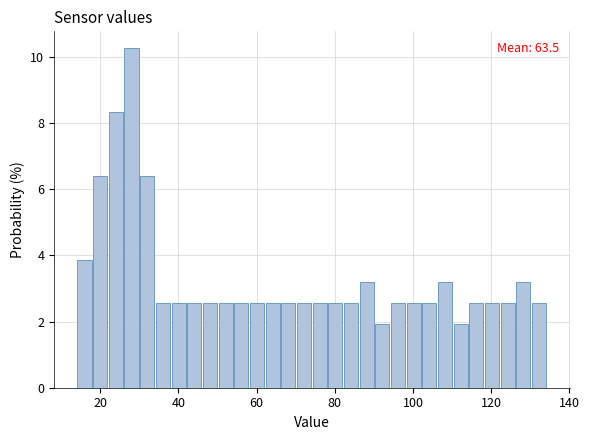

Read against the x-axis, roughly where is the centre of the tallest bar?

28